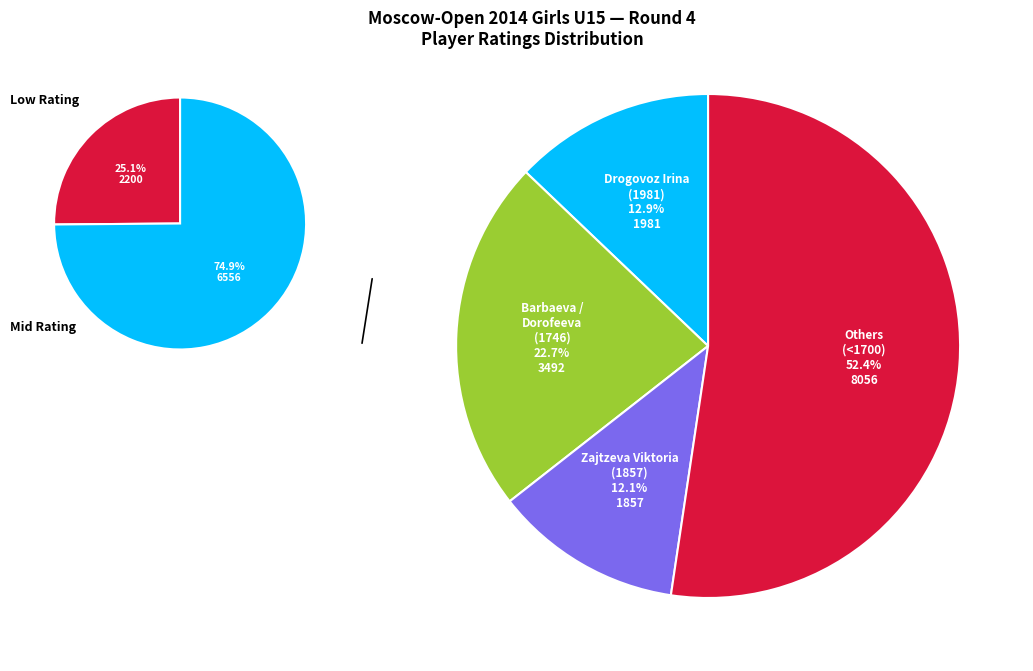

Does Drogovoz Irina represent more than half of the total?

No